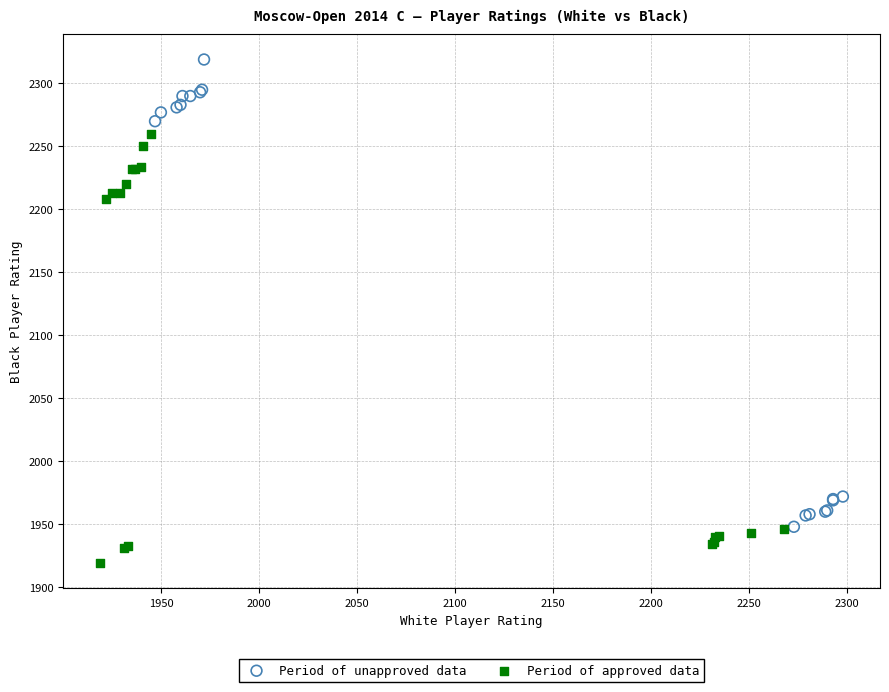

Which series has the largest Y range (max minus min)?

Period of unapproved data